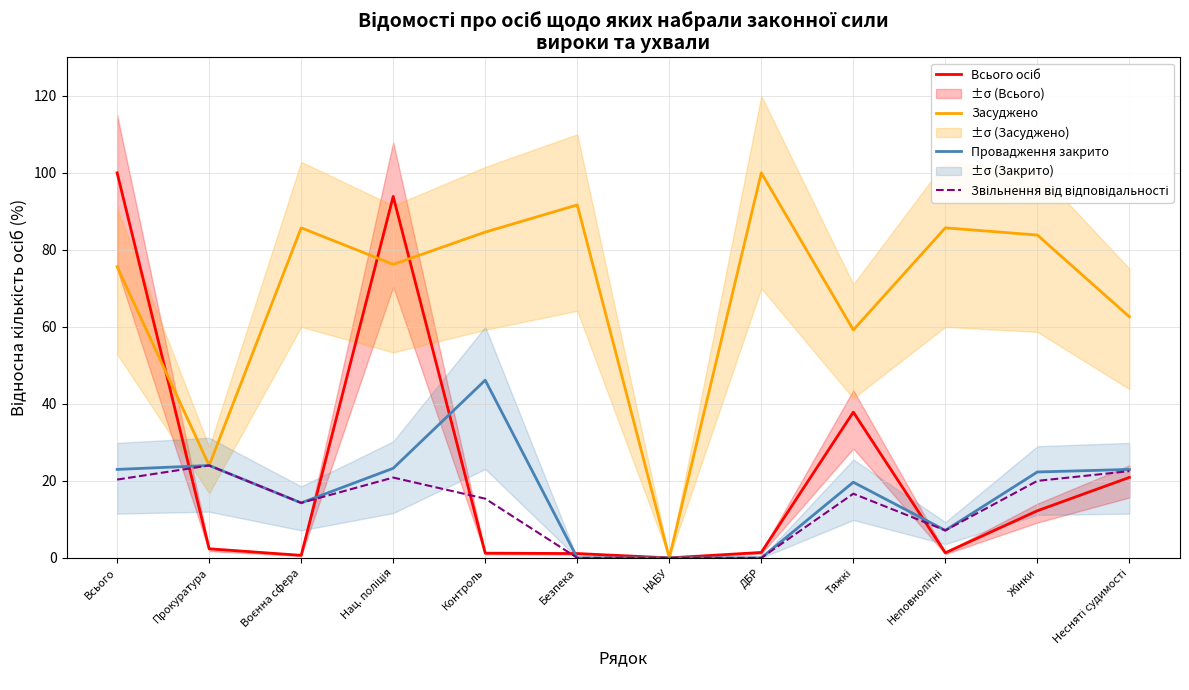

How many values in Засуджено are above zero?

11